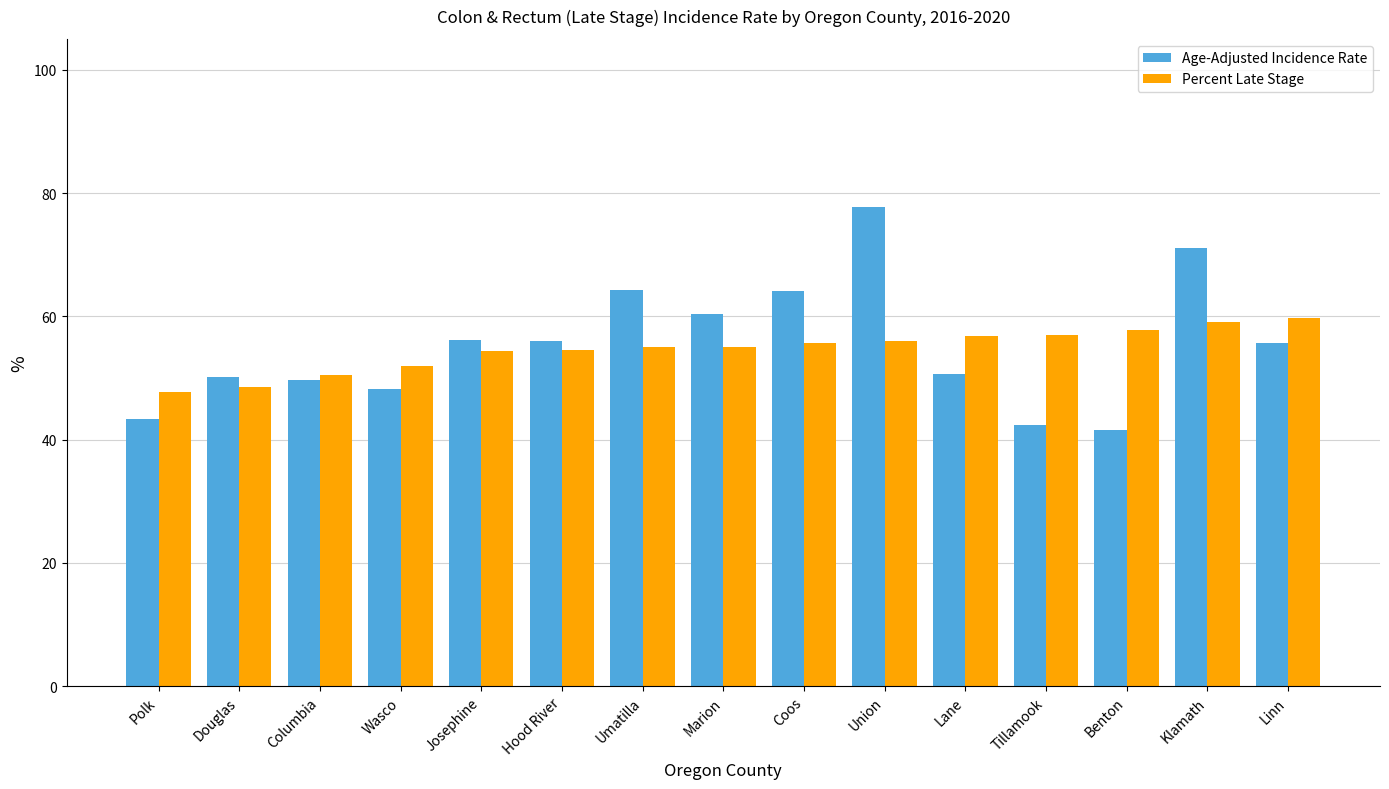

At Coos, list the series in order from largest to smallest.

Age-Adjusted Incidence Rate, Percent Late Stage